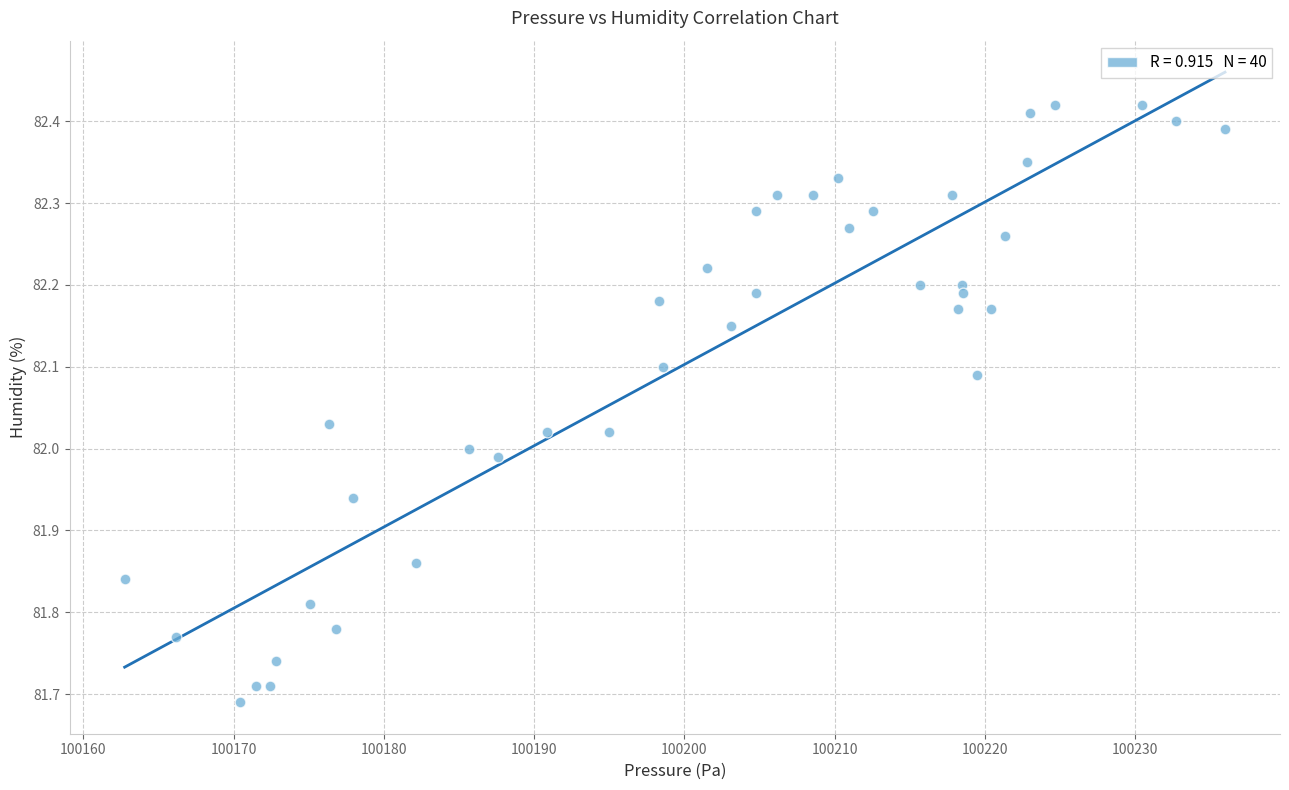

What is the range of Y values (max minus min)?

0.7